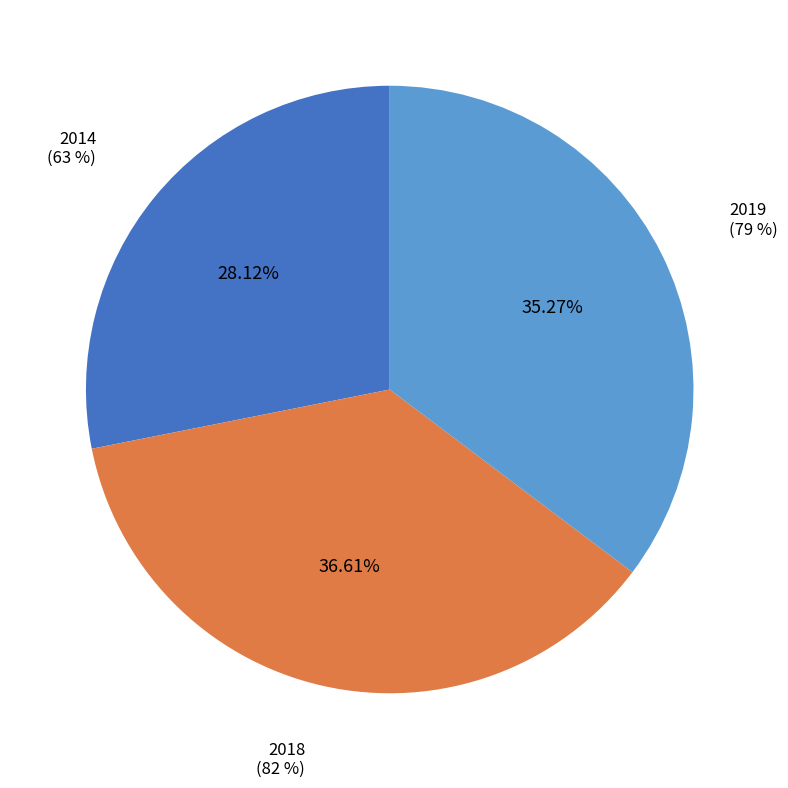

What percentage is NOT represented by 2014?

71.9%